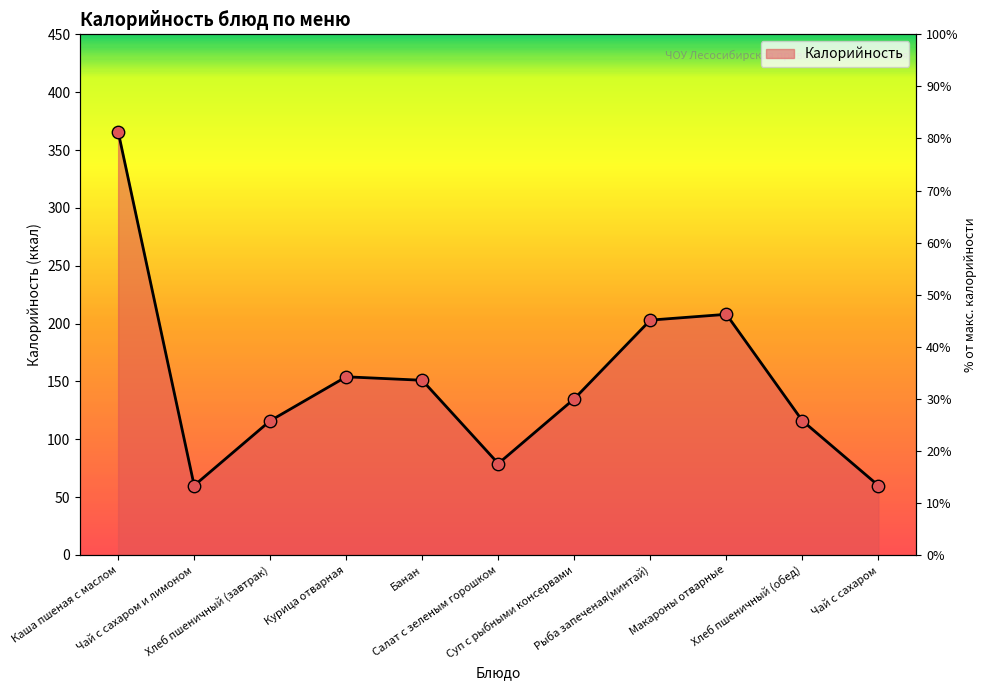

Which has a higher value, Хлеб пшеничный (обед) or Суп с рыбными консервами?

Суп с рыбными консервами